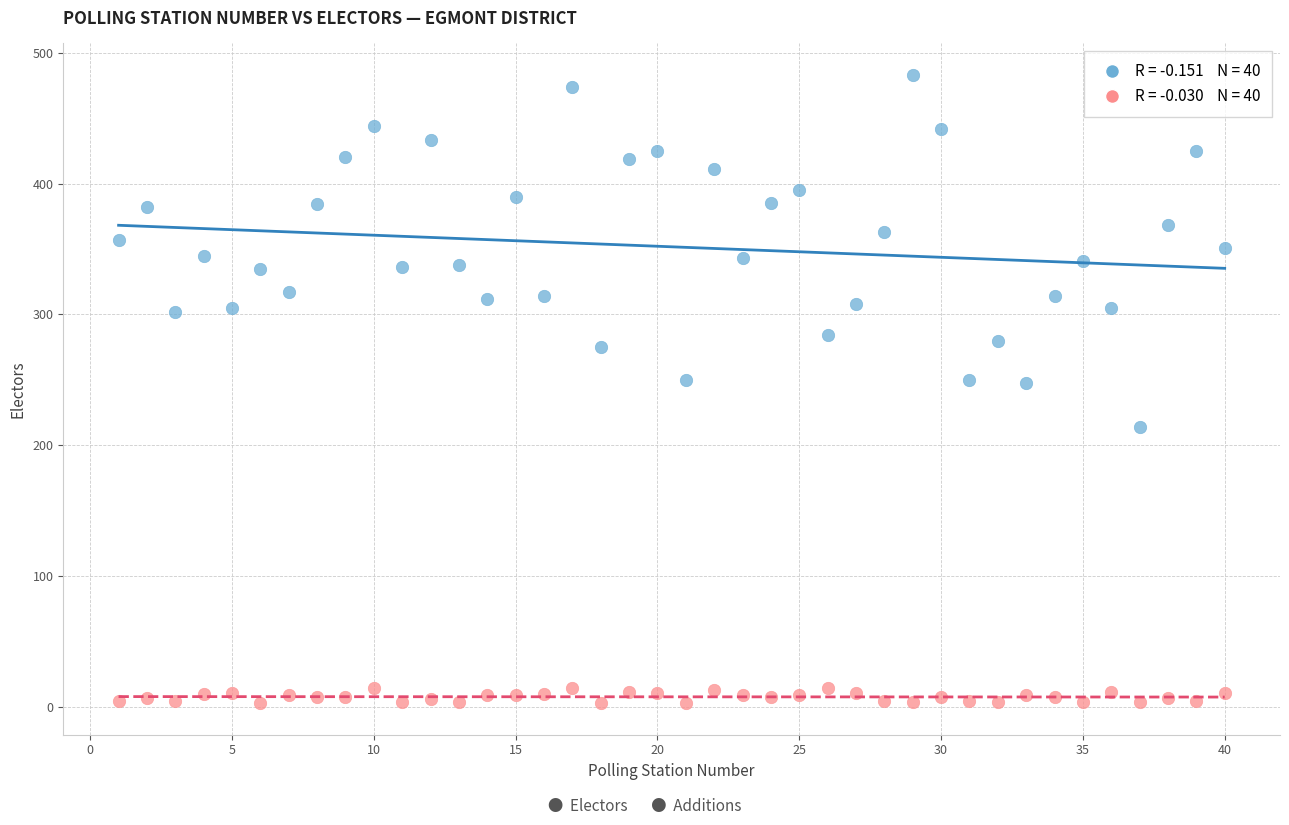

Across all data points, what is the range of X values (max minus min)?

39